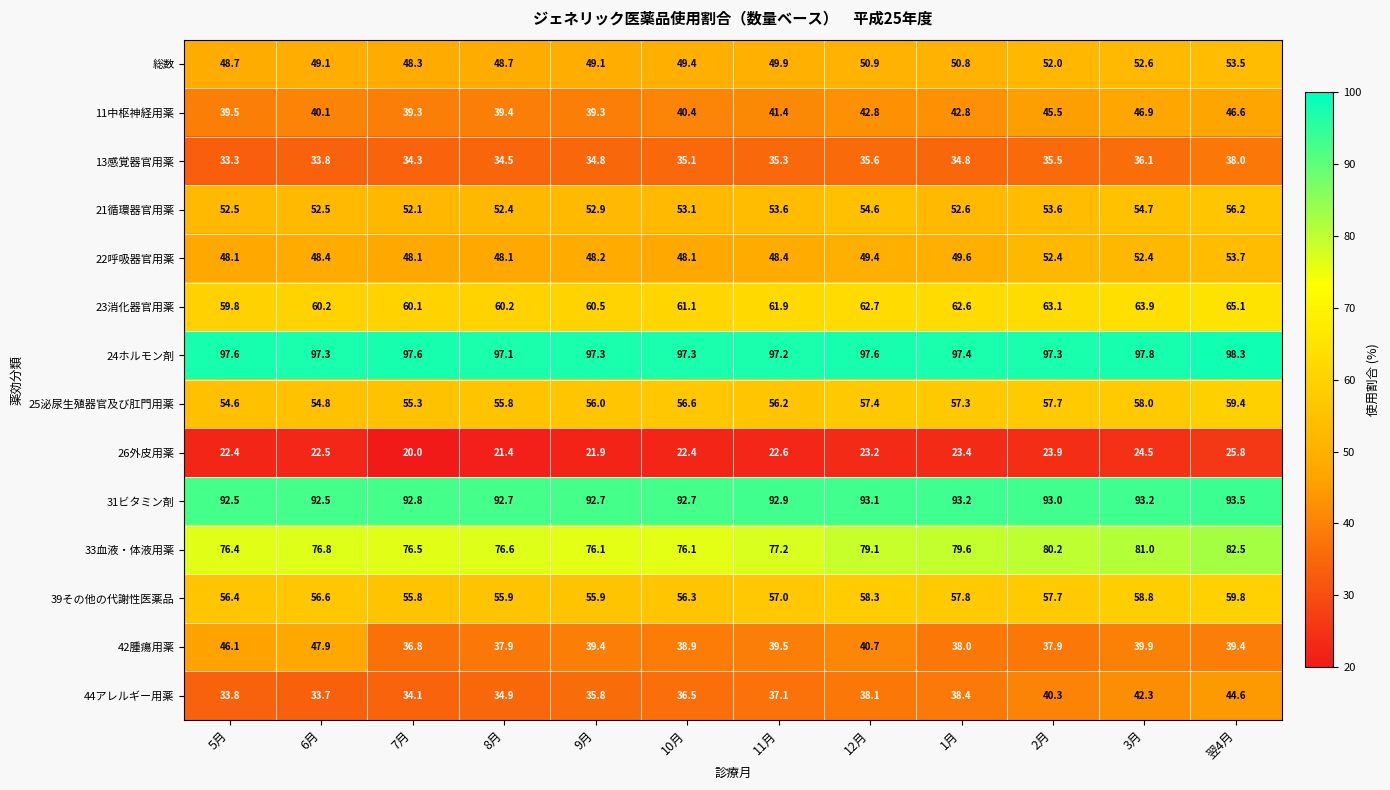

At which category does the chart reach its peak across all series?

翌4月